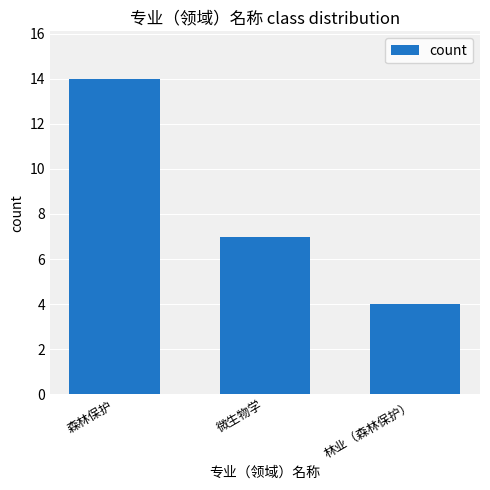

What is the average value?

8